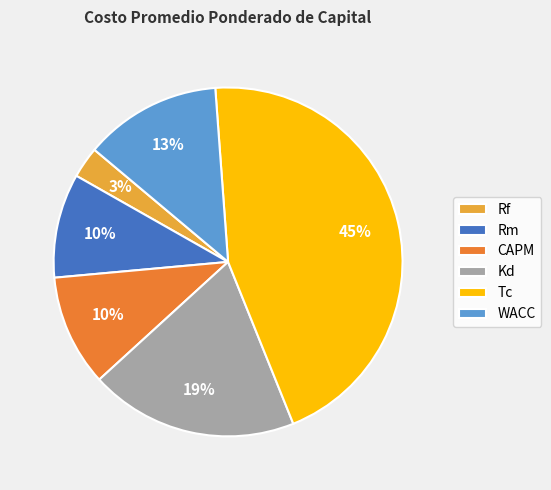

Which has a higher value, Tc or Rf?

Tc